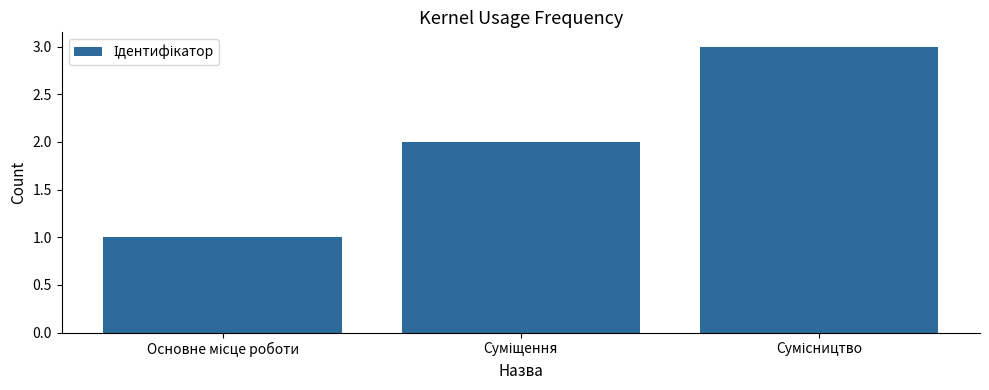

What is the sum of all values?

6